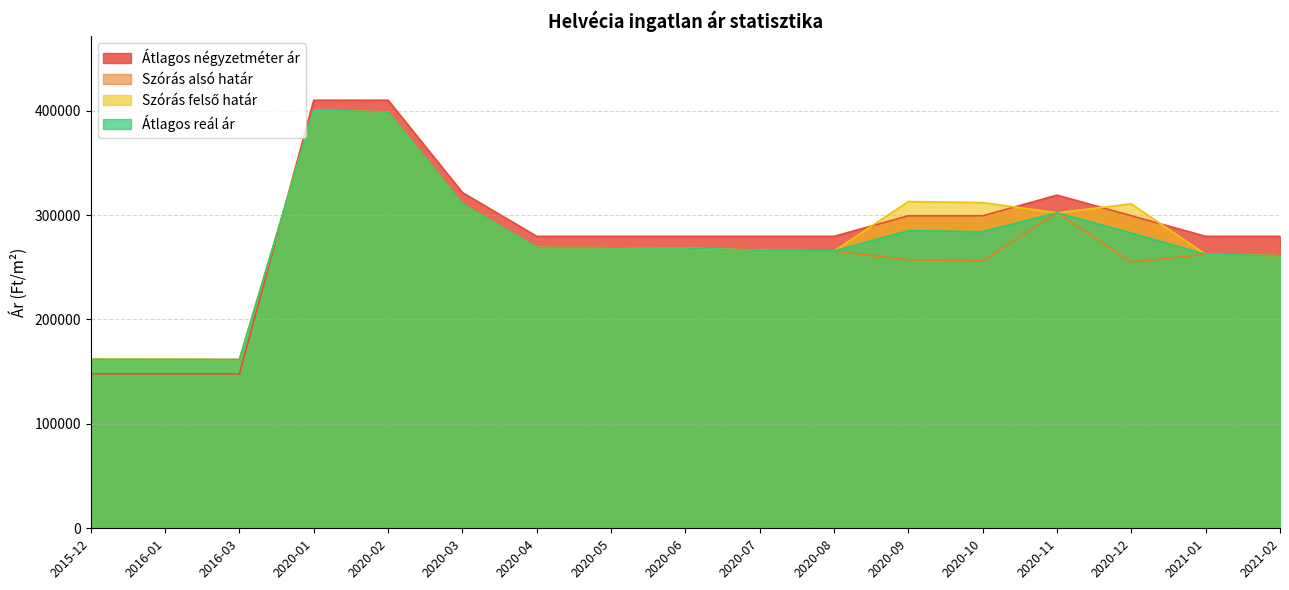

What is the maximum value for Szórás alsó határ?

400576